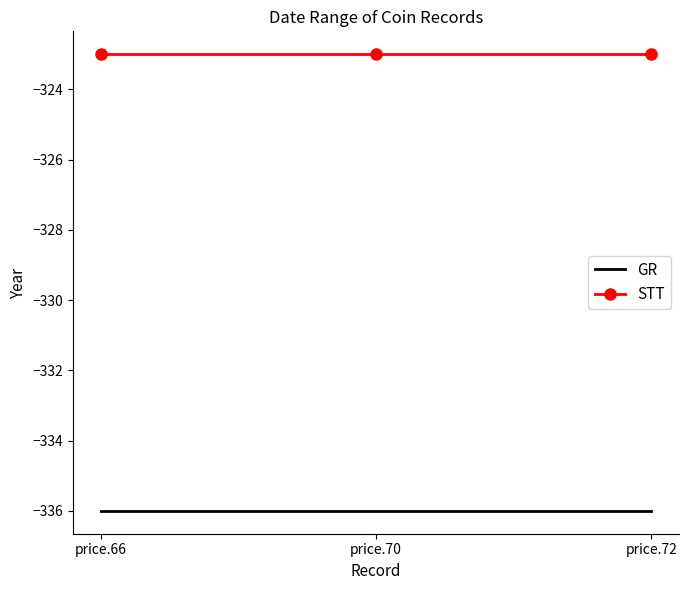

What is the average value of the STT series?

-323